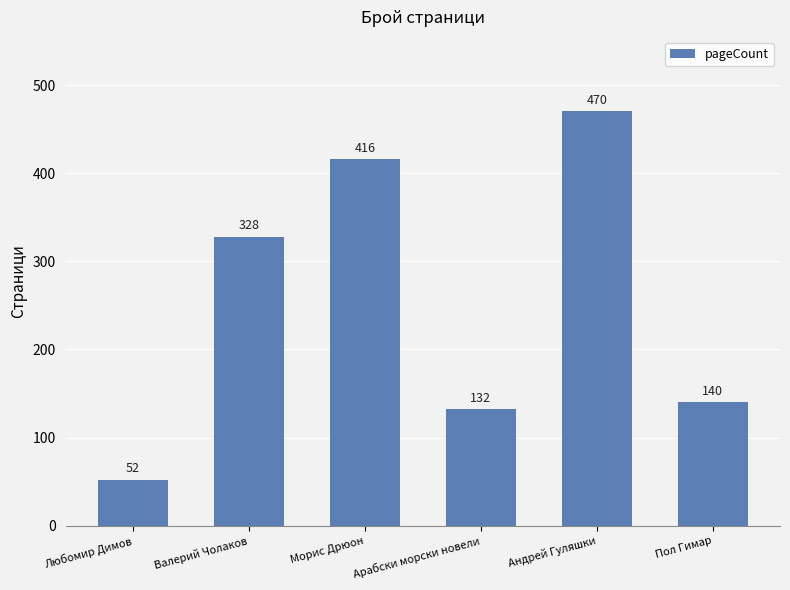

What is the change in value from Любомир Димов to Валерий Чолаков?

+276